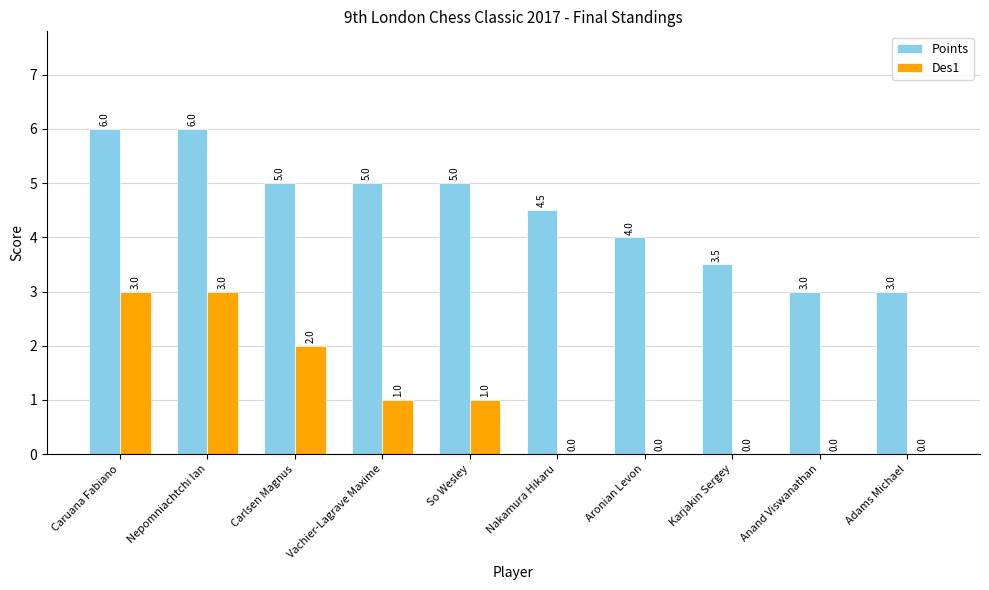

What is the difference between the Des1 values at Karjakin Sergey and Carlsen Magnus?

2.0